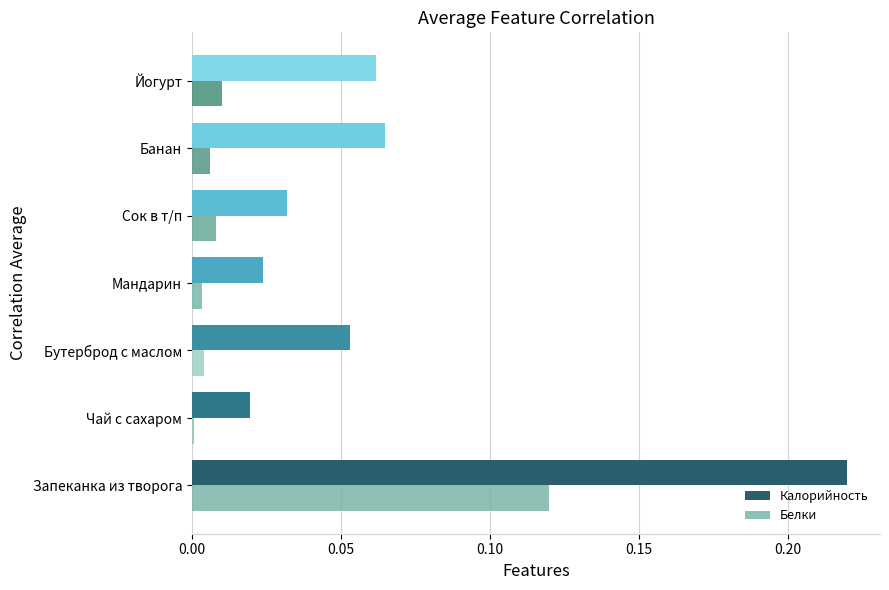

Which series has the largest range (max minus min)?

Калорийность